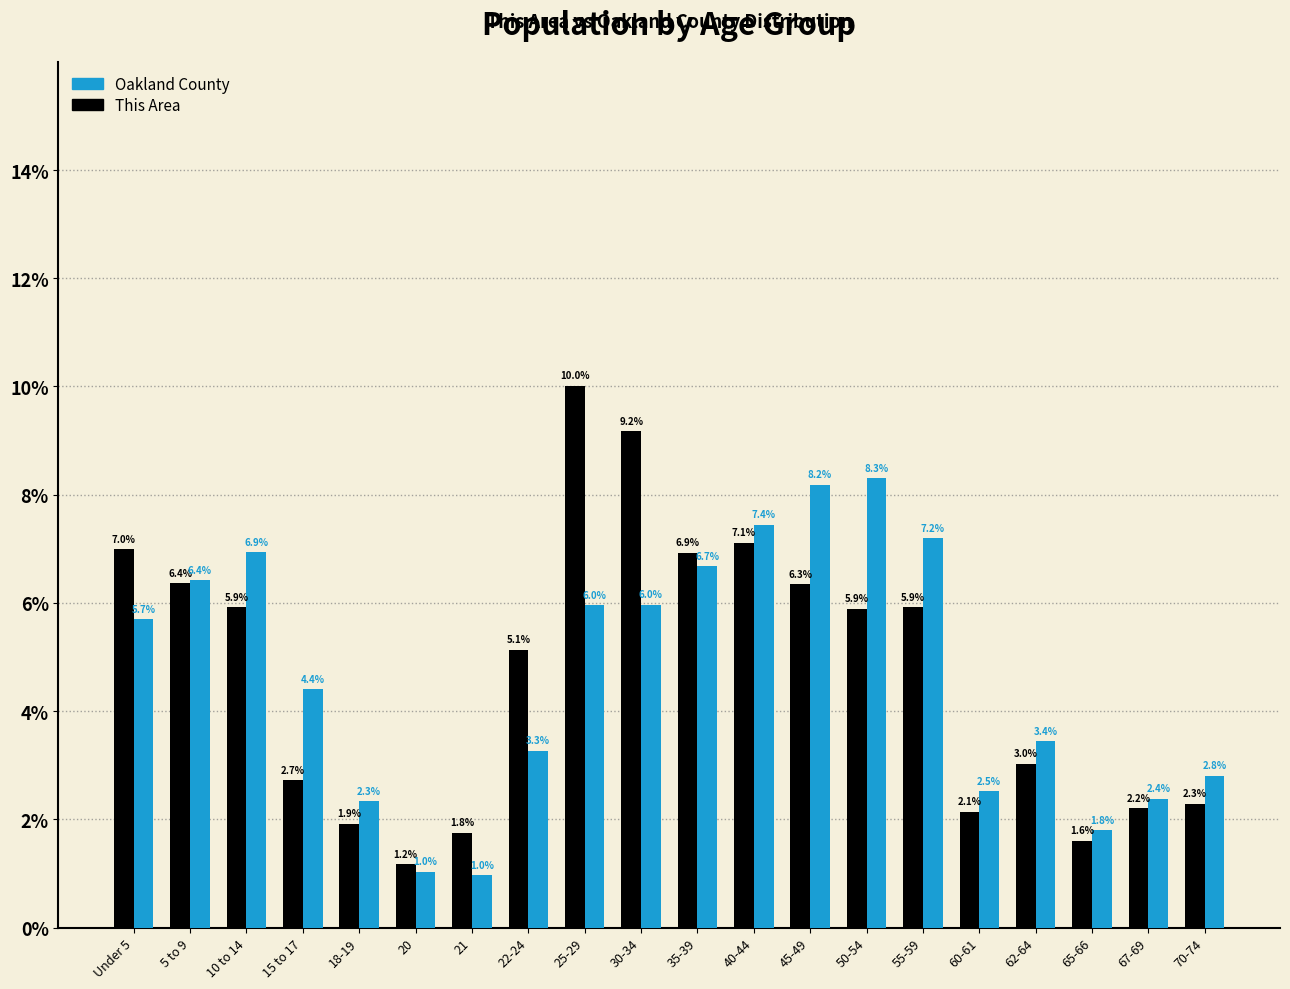

What is the difference between the second highest and minimum values in the This Area series?

8.0